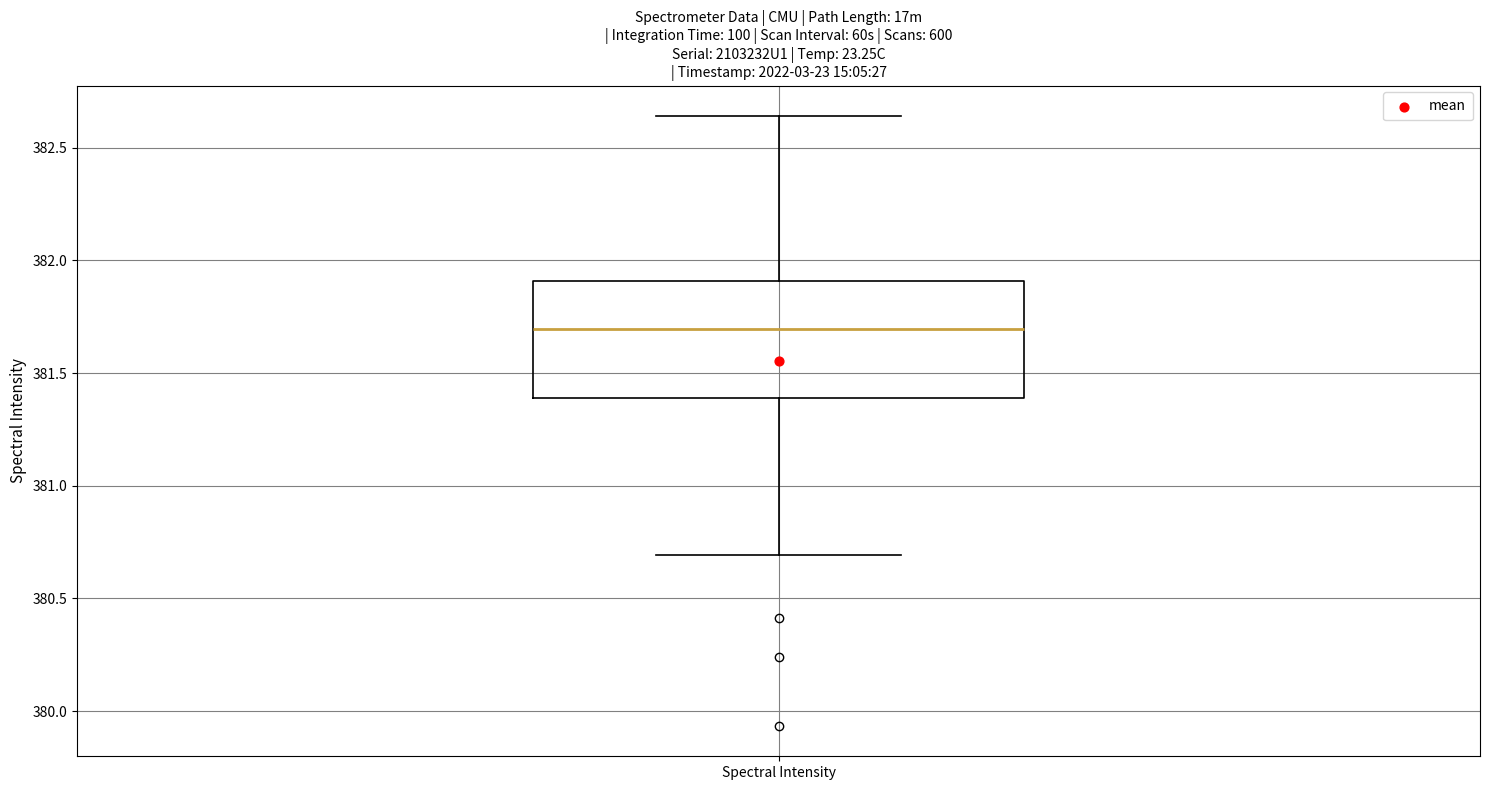

Transcribe this box plot: give where the median line is, the range the box spans, and where the two whiskers end, as read against the y-axis. The values are not printed on the chart, so give them approximately, as read against the axis.

median 381.70, box 381.40 to 381.90, whiskers 380.70 to 382.65